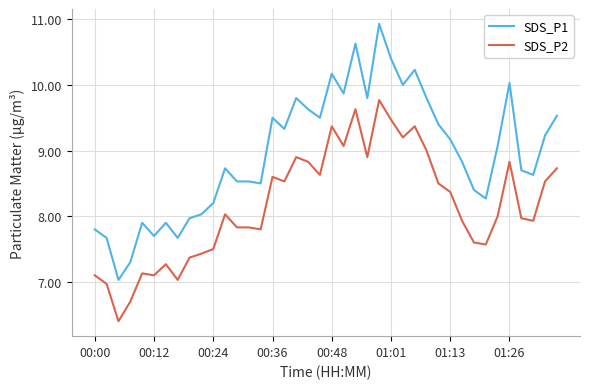

What is the maximum value shown in the chart?

10.9